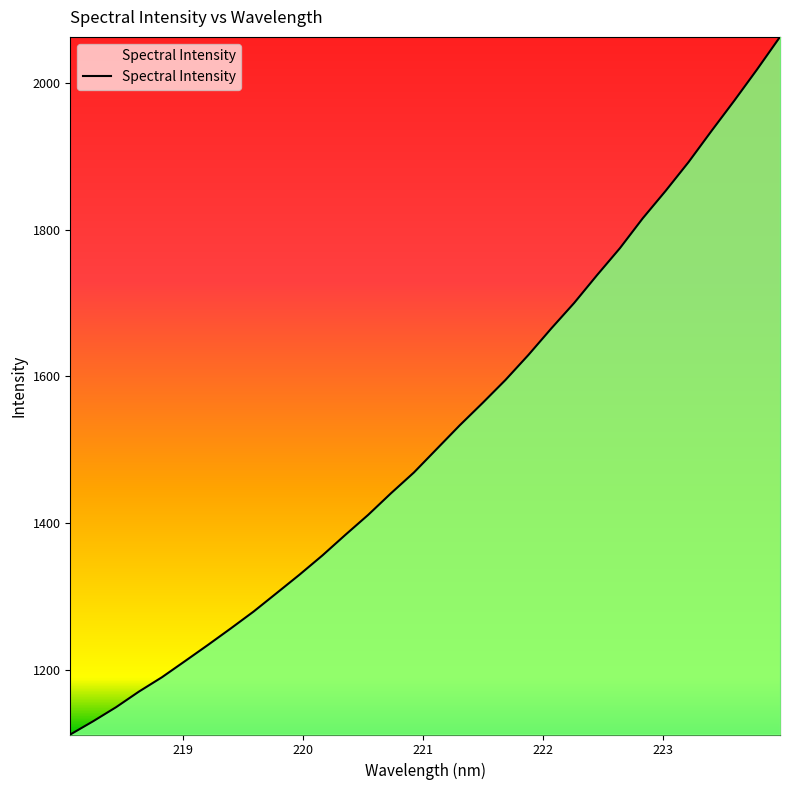

What is the smallest value displayed?

1112.0